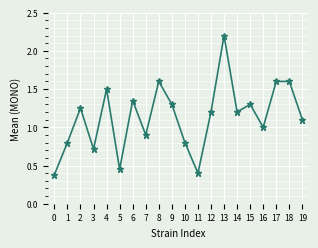

Between 19 and 6, which is larger?

6